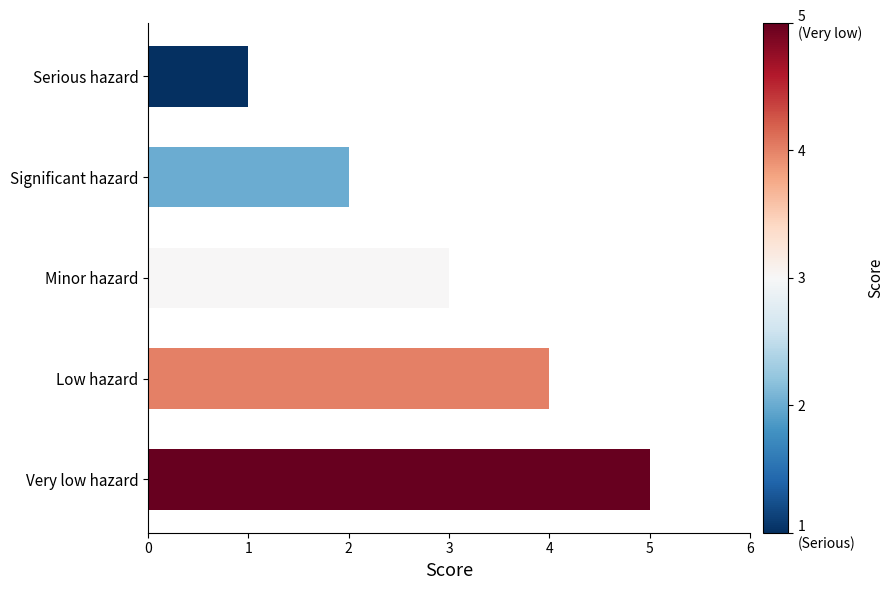

Which category has the highest value across all series?

Very low hazard